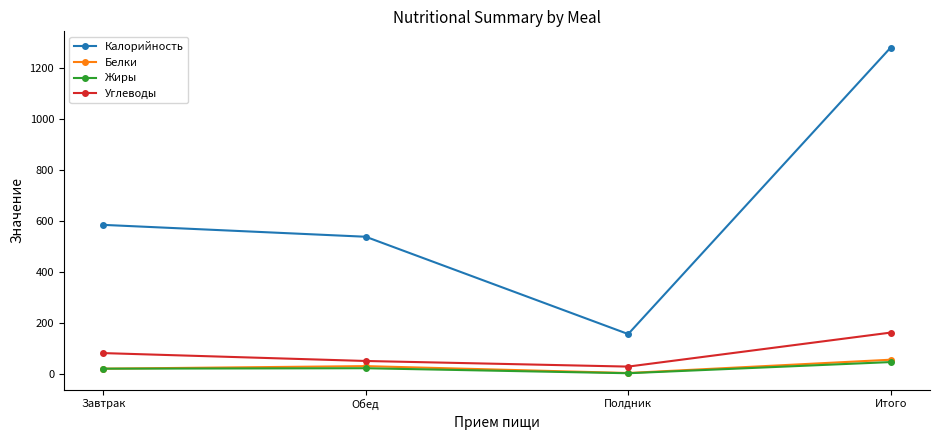

In Калорийность, how many points are lower than both neighbors (excluding endpoints)?

1